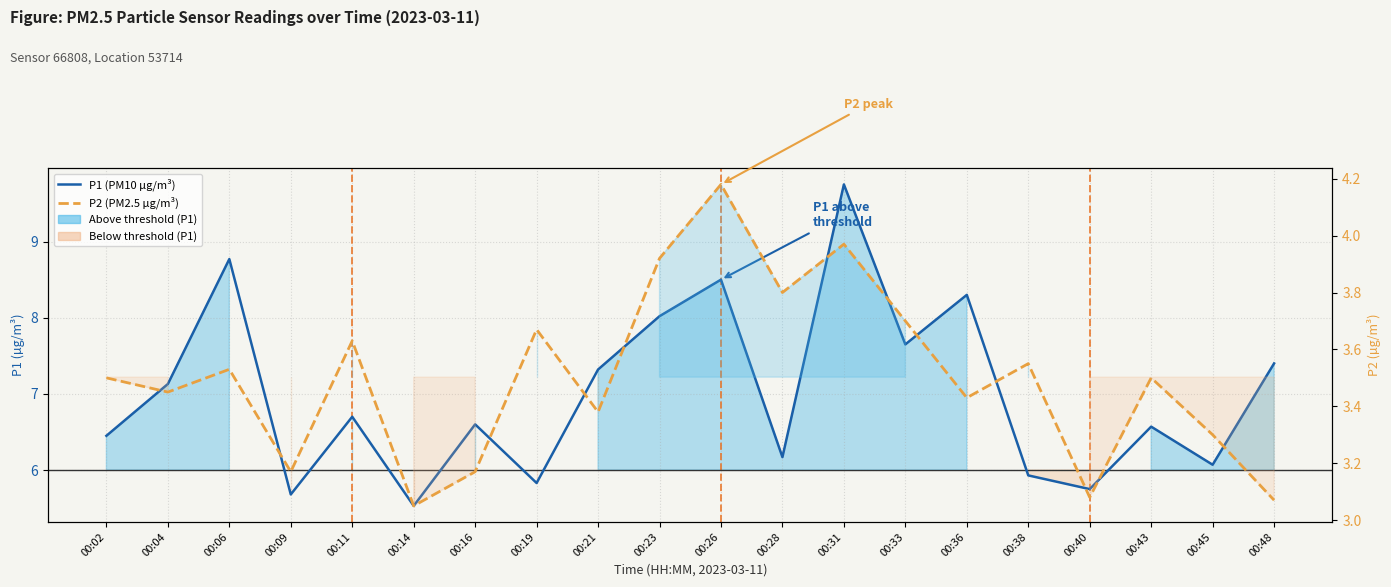

Which series changed the most between 00:26 and 00:45?

P1 (PM10 µg/m³)